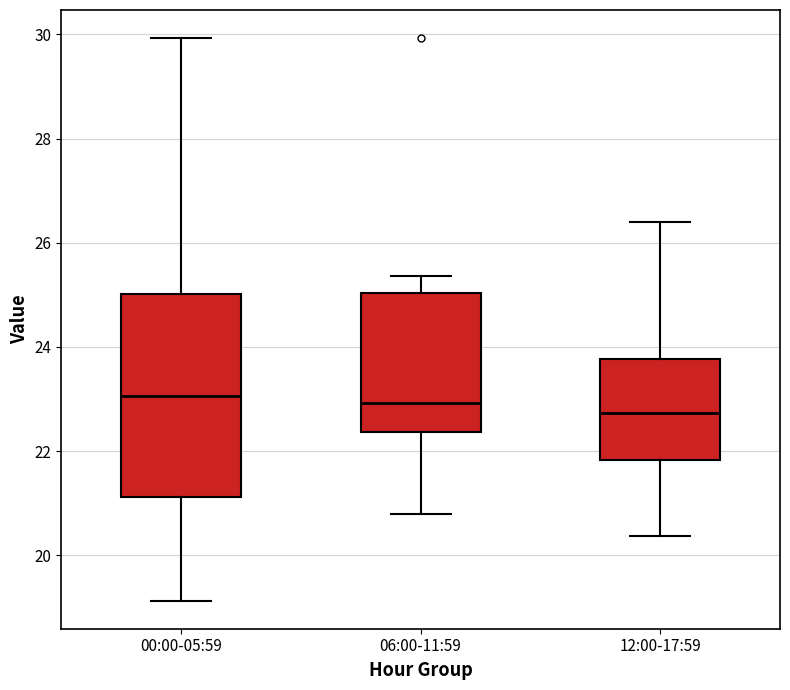

Reading left to right, read every box against the y-axis: the position of its median line, the range the box covers, and the ends of its whiskers. The values are not printed on the chart, so give them approximately, as read against the axis.

00:00-05:59: median 23.0, box 21.2 to 25.0, whiskers 19.2 to 30.0
06:00-11:59: median 23.0, box 22.4 to 25.0, whiskers 20.8 to 25.4
12:00-17:59: median 22.8, box 21.8 to 23.8, whiskers 20.4 to 26.4